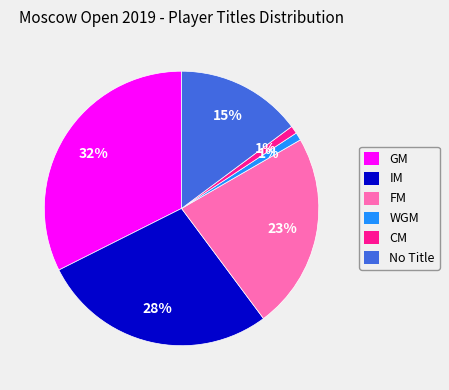

To the nearest percent, what portion does IM represent?

28%